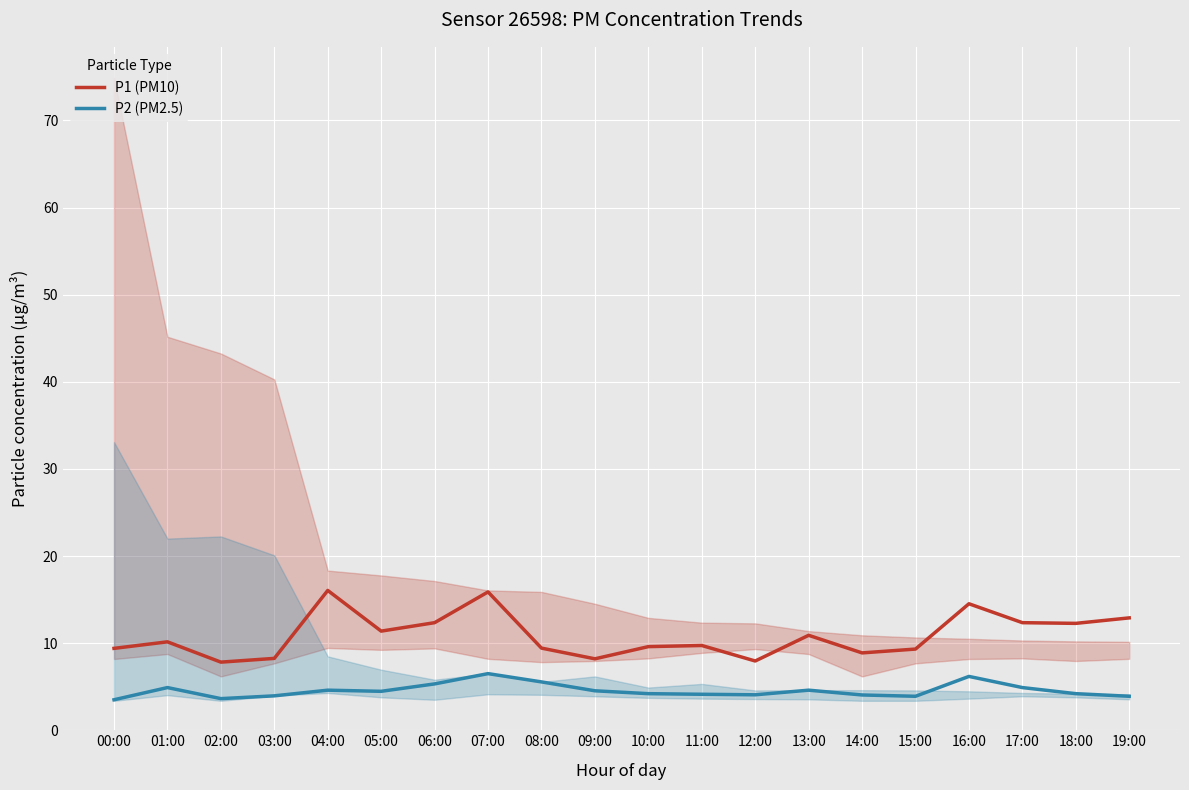

What is the difference between the maximum and minimum values in the P1 (PM10) series?

8.2